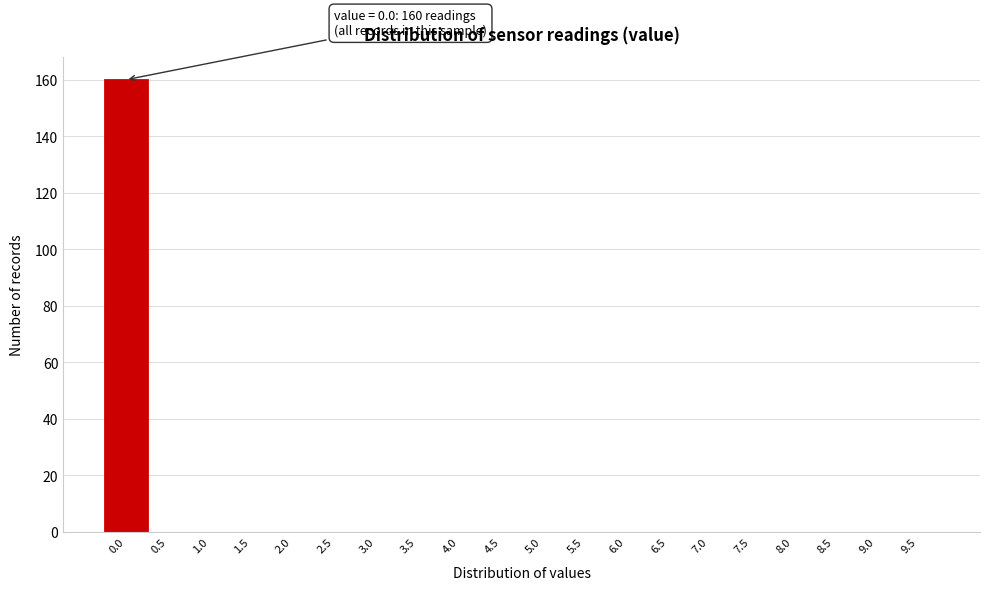

Reading right to left, list all the values displayed in this chart.

9.5=0	9.0=0	8.5=0	8.0=0	7.5=0	7.0=0	6.5=0	6.0=0	5.5=0	5.0=0	4.5=0	4.0=0	3.5=0	3.0=0	2.5=0	2.0=0	1.5=0	1.0=0	0.5=0	0.0=160